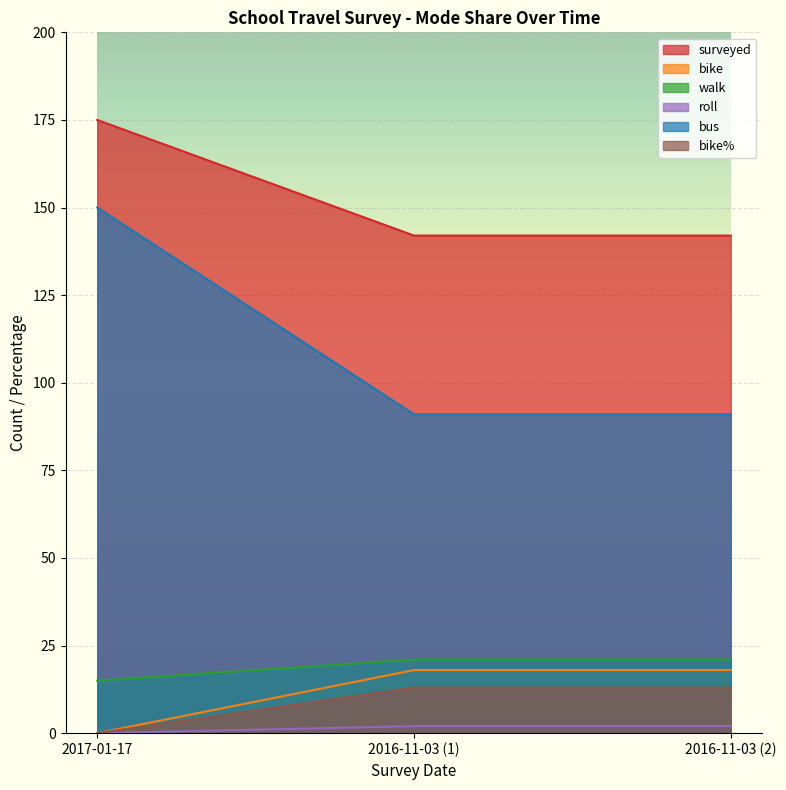

Reading left to right, transcribe all the data shown in this chart.

surveyed: 2017-01-17=175	2016-11-03 (1)=142	2016-11-03 (2)=142
bike: 2017-01-17=0	2016-11-03 (1)=18	2016-11-03 (2)=18
walk: 2017-01-17=15	2016-11-03 (1)=21	2016-11-03 (2)=21
roll: 2017-01-17=0	2016-11-03 (1)=2	2016-11-03 (2)=2
bus: 2017-01-17=150	2016-11-03 (1)=91	2016-11-03 (2)=91
bike%: 2017-01-17=0	2016-11-03 (1)=13	2016-11-03 (2)=13